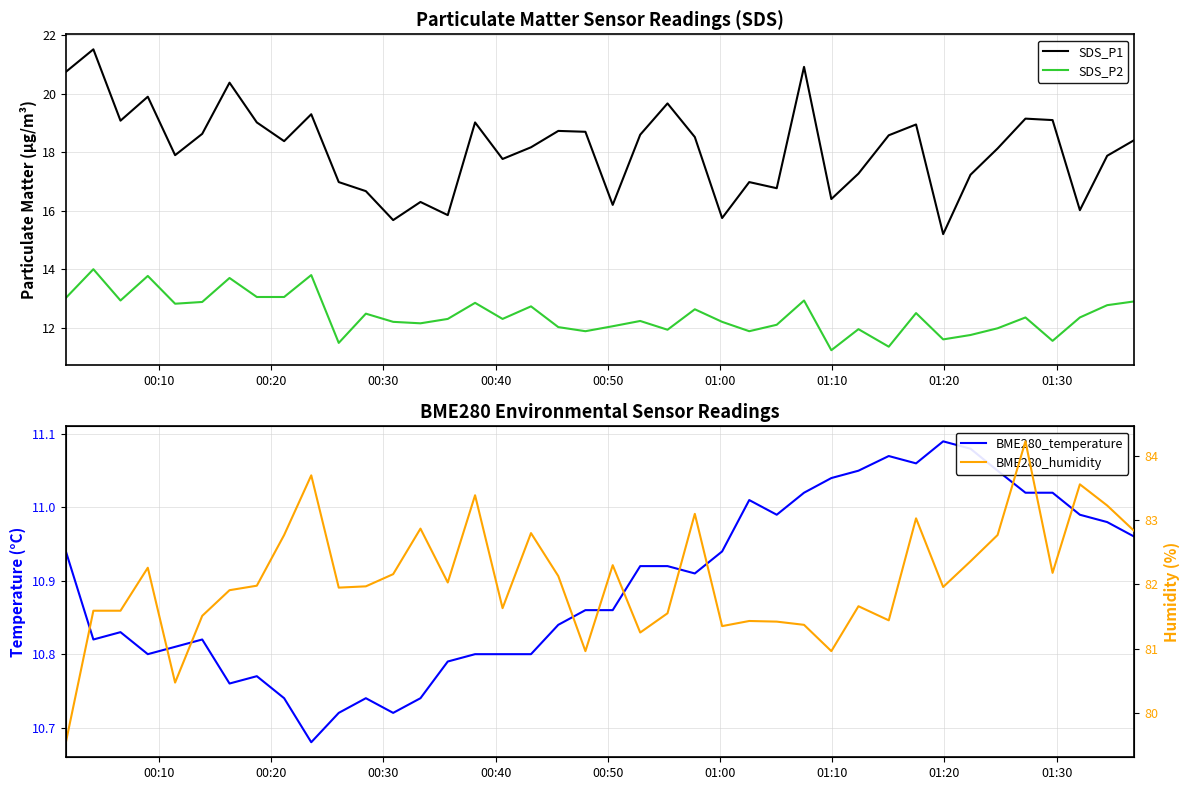

Does the chart display data point markers on the line(s)?

No